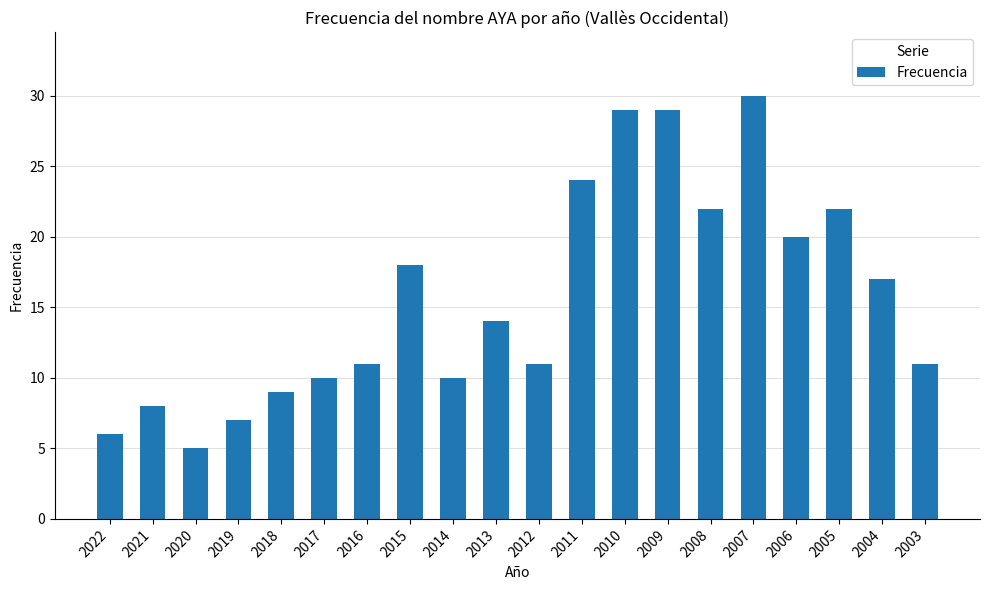

What is the approximate value at 2016, to the nearest 10?

10